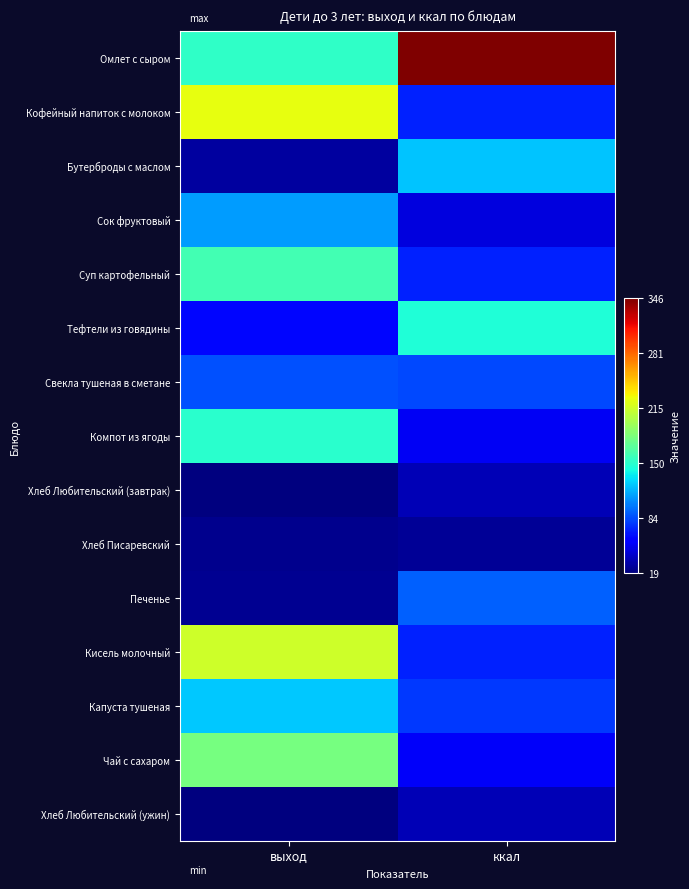

Between выход and ккал, which series saw the biggest shift?

Омлет с сыром